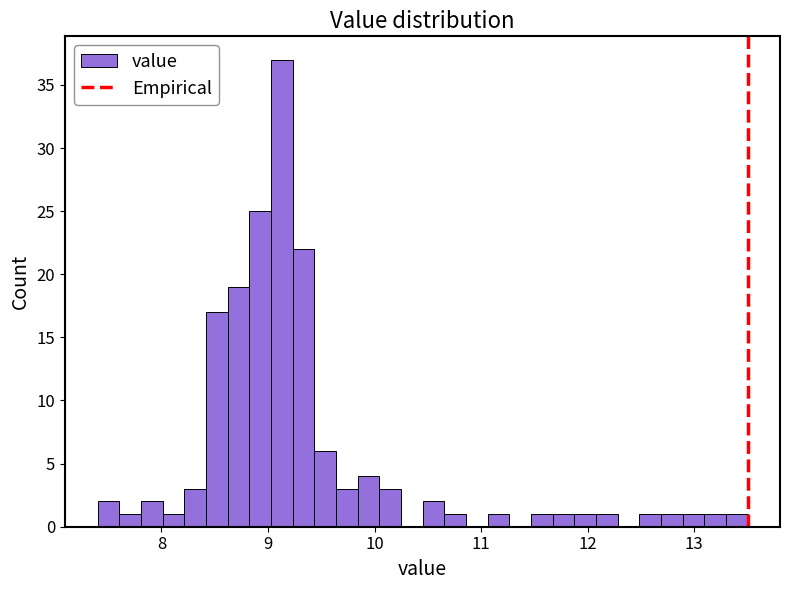

Around what value on the x-axis is the tallest bar? Give the approximate position of its centre, as read against the axis.

9.1